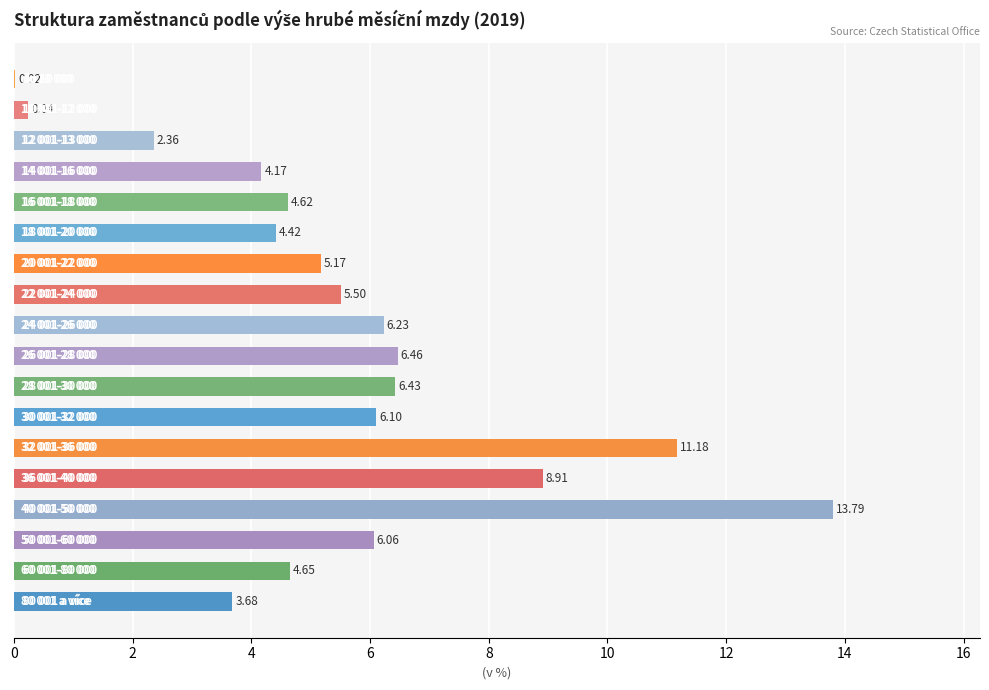

Rank the categories by value from highest to lowest.

40 001-50 000, 32 001-36 000, 36 001-40 000, 26 001-28 000, 28 001-30 000, 24 001-26 000, 30 001-32 000, 50 001-60 000, 22 001-24 000, 20 001-22 000, 60 001-80 000, 16 001-18 000, 18 001-20 000, 14 001-16 000, 80 001 a více, 12 001-13 000, 10 001-12 000, do 10 000